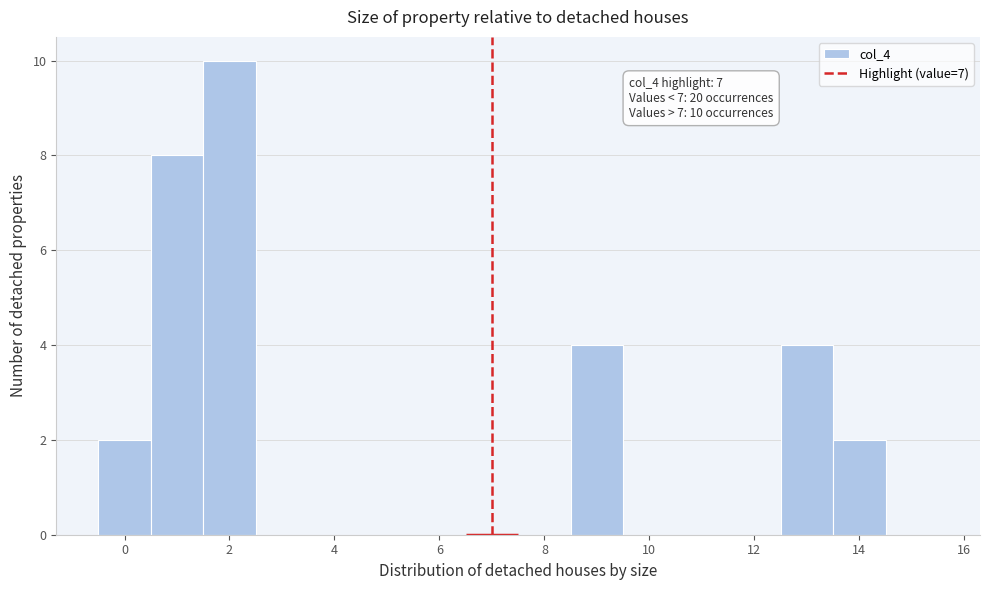

Over which range of the x-axis is the bar tallest?

1.5 to 2.5